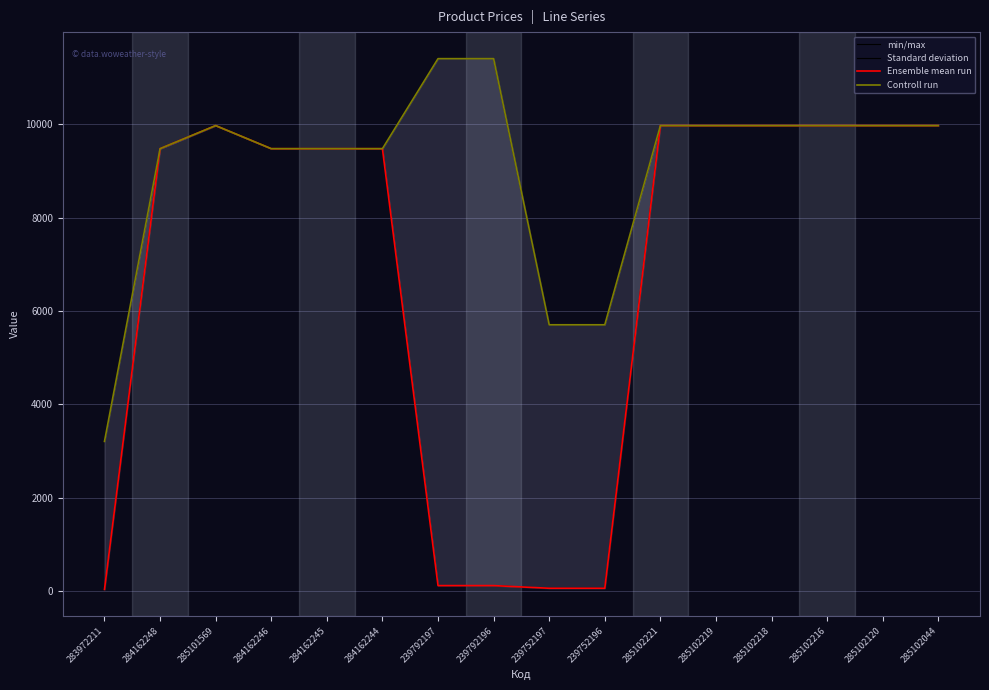

Where is the first local maximum for min/max?

285101569